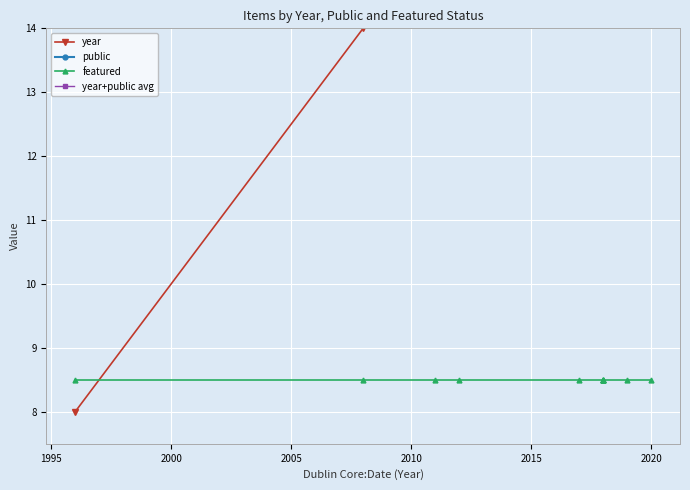

True or false: featured and year intersect in this chart.

True